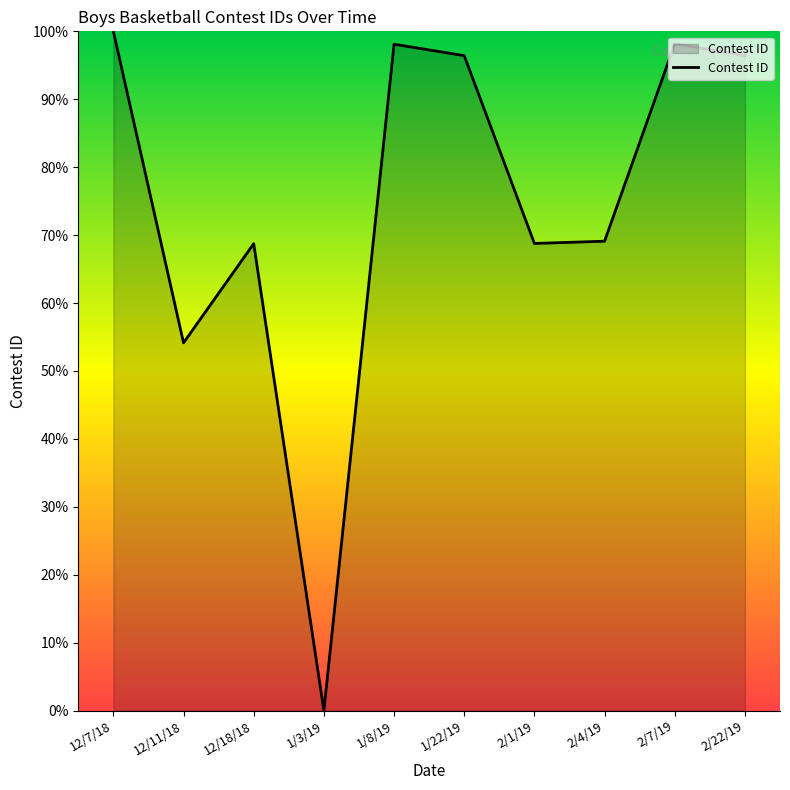

What is the ratio of the value at 1/8/19 to the value at 1/22/19?

1.0